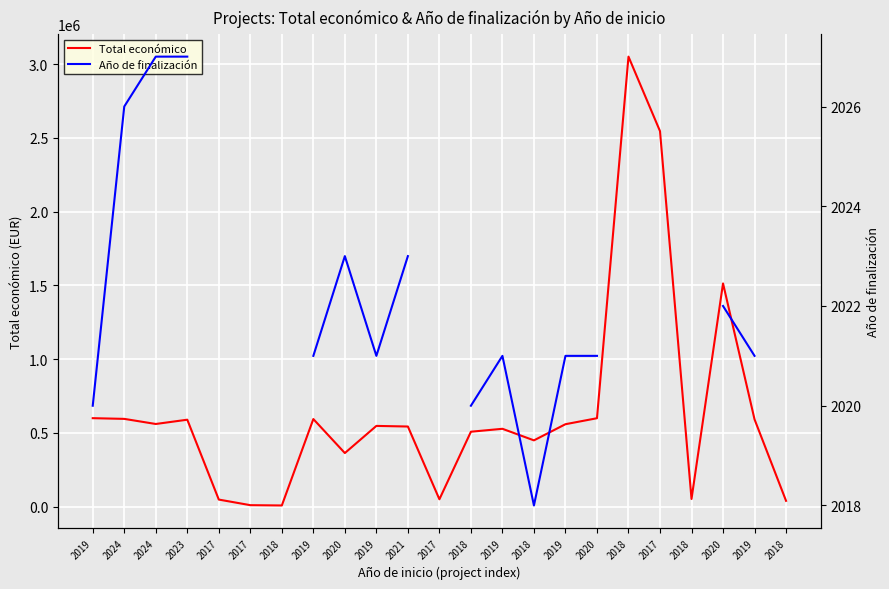

How many values in the Total económico series exceed 547512?

11